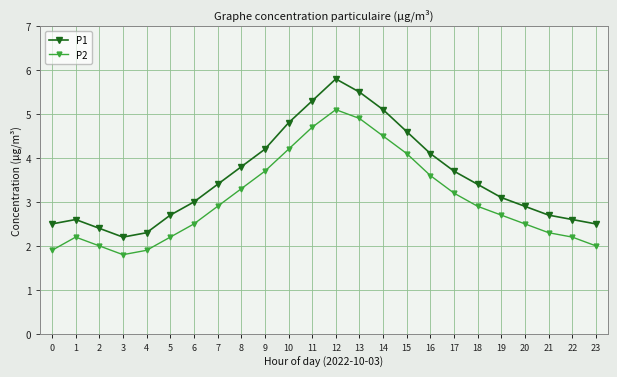

Is the value of P1 at 16 greater than the value of P2 at 9?

Yes